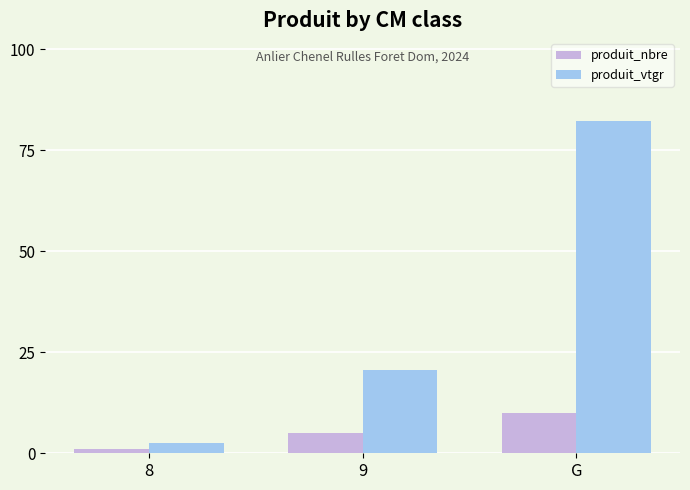

What position from the right is 9?

2